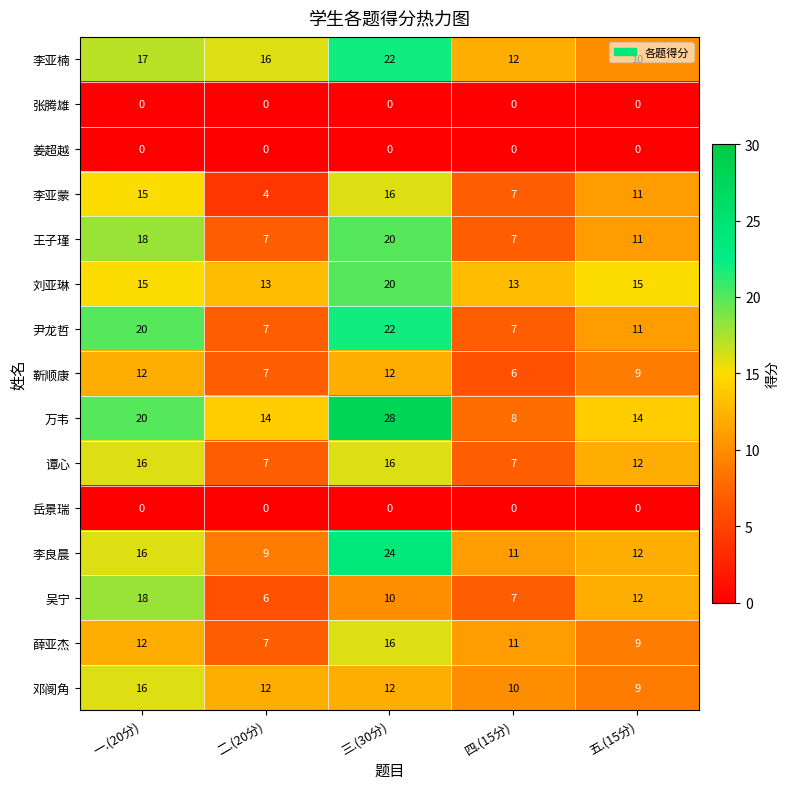

What is the maximum value shown in the chart?

28